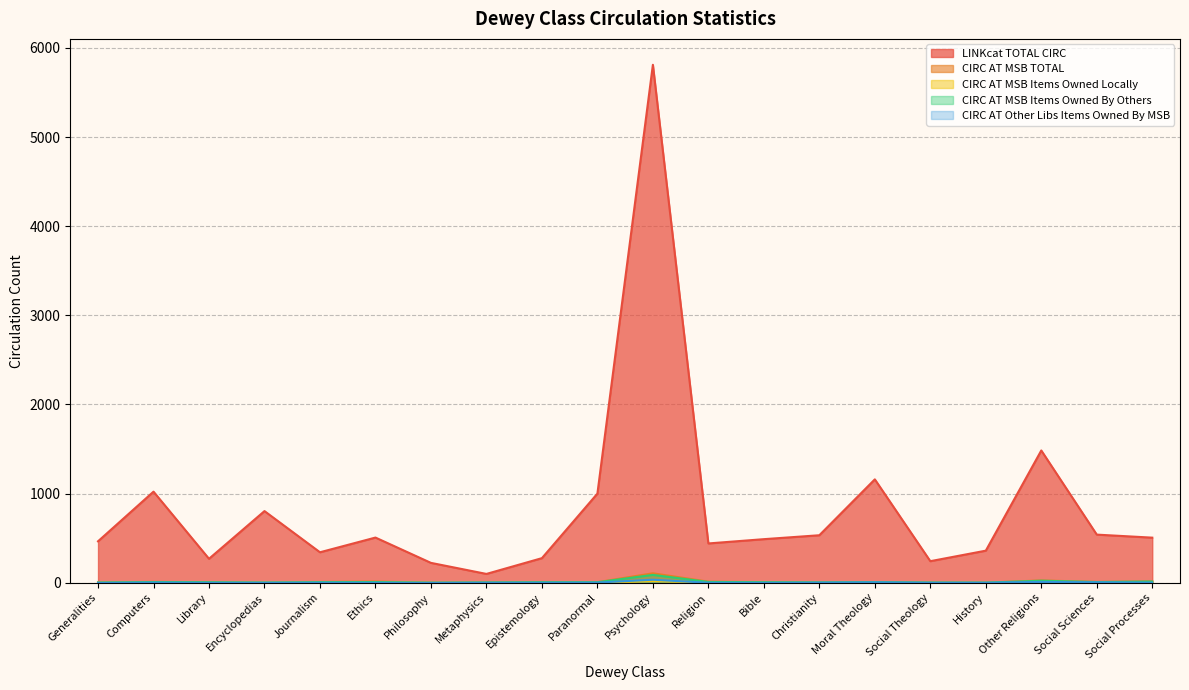

True or false: CIRC AT Other Libs Items Owned By MSB has more than 1 points higher than both neighbors.

True